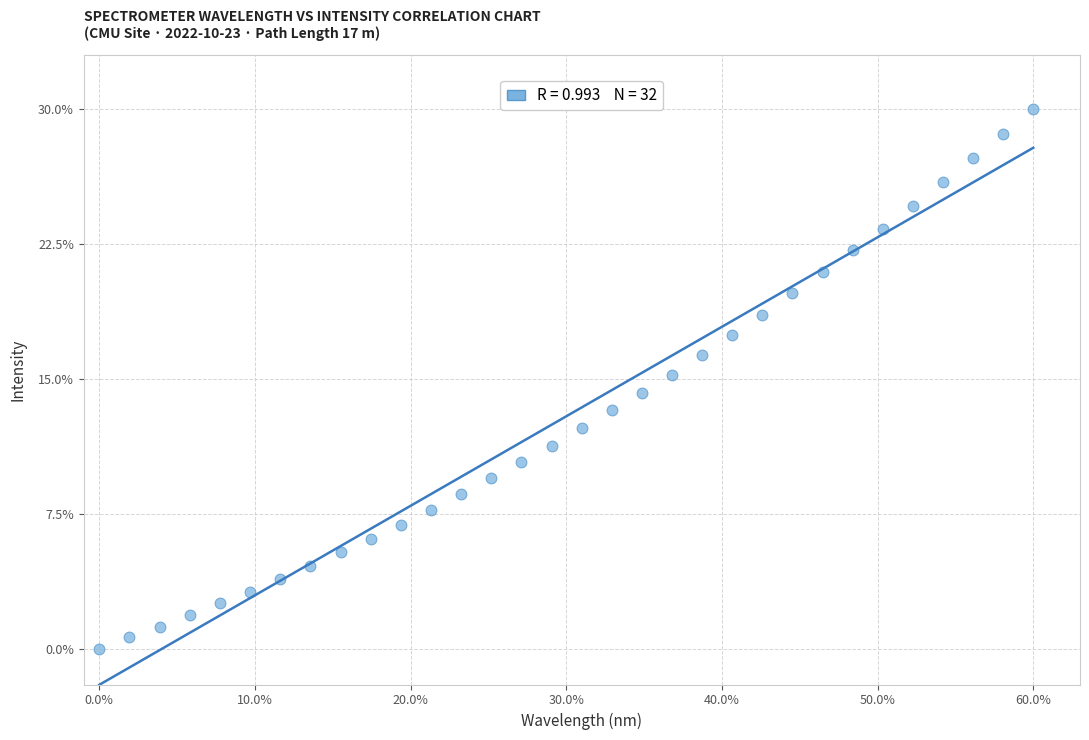

What is the range of X values (max minus min)?

60.0